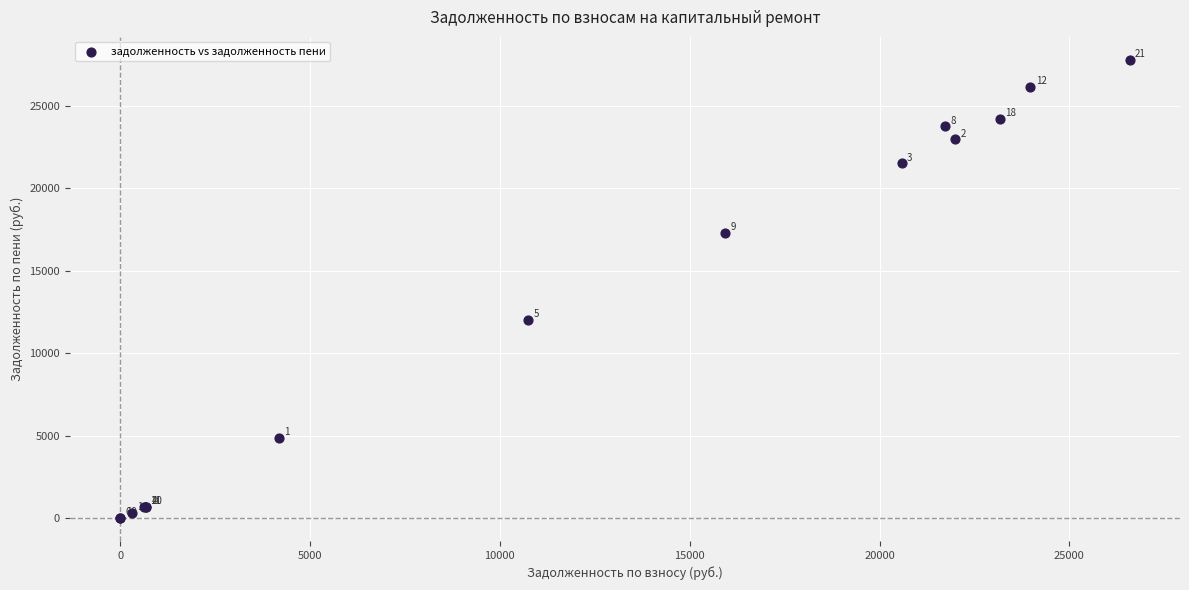

What Y value in the scatter plot is closest to 13897?

12022.6